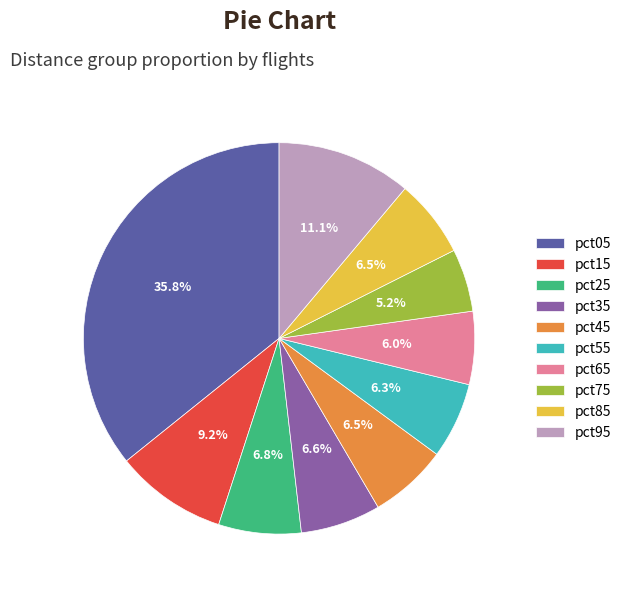

The pct35 slice represents 12% of the pie. True or false?

False